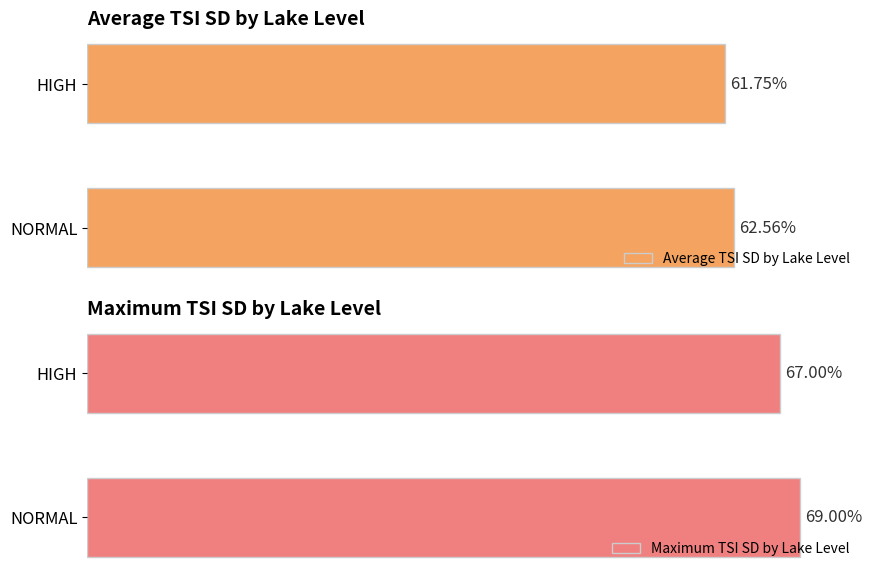

Reading right to left, extract all data points from this chart.

Average TSI SD by Lake Level: 61.8	62.6
Maximum TSI SD by Lake Level: 67.0	69.0